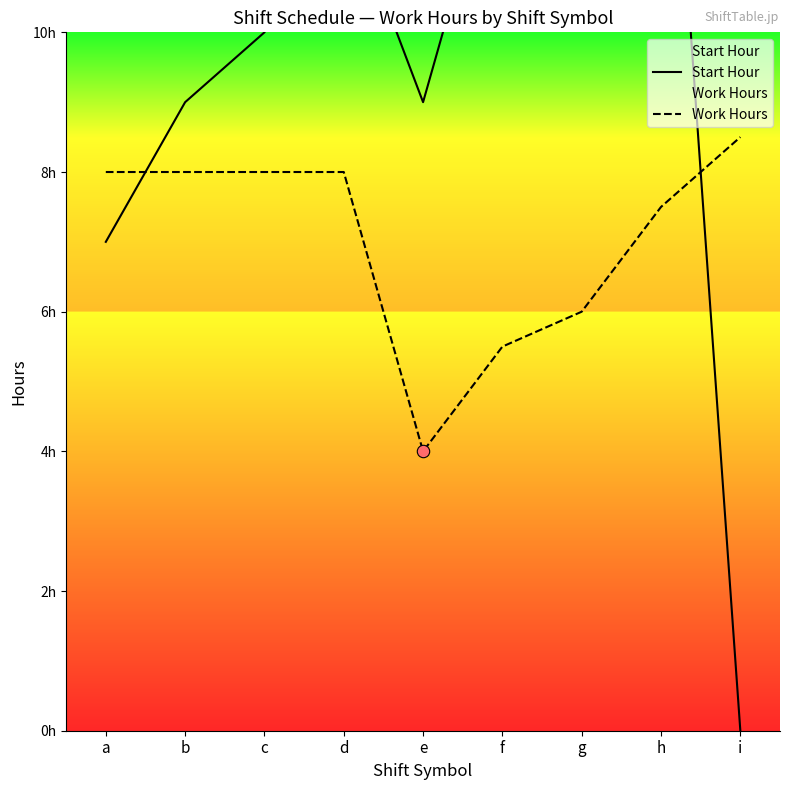

What is the total value across all series at f?

18.5